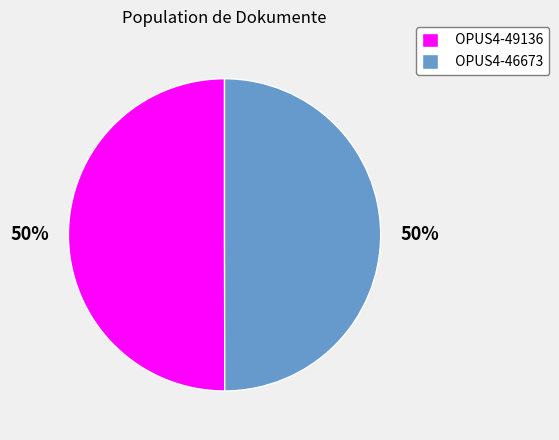

To the nearest percent, what portion does OPUS4-49136 represent?

50%